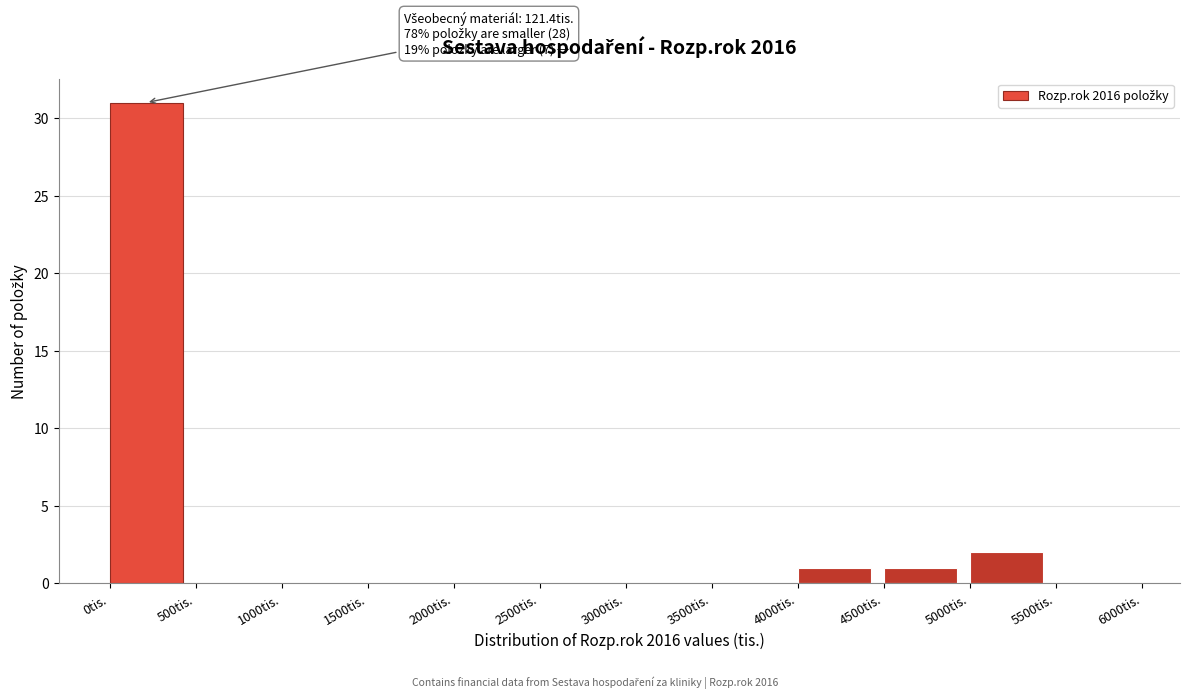

Over which range of the x-axis is the bar tallest?

0 to 500